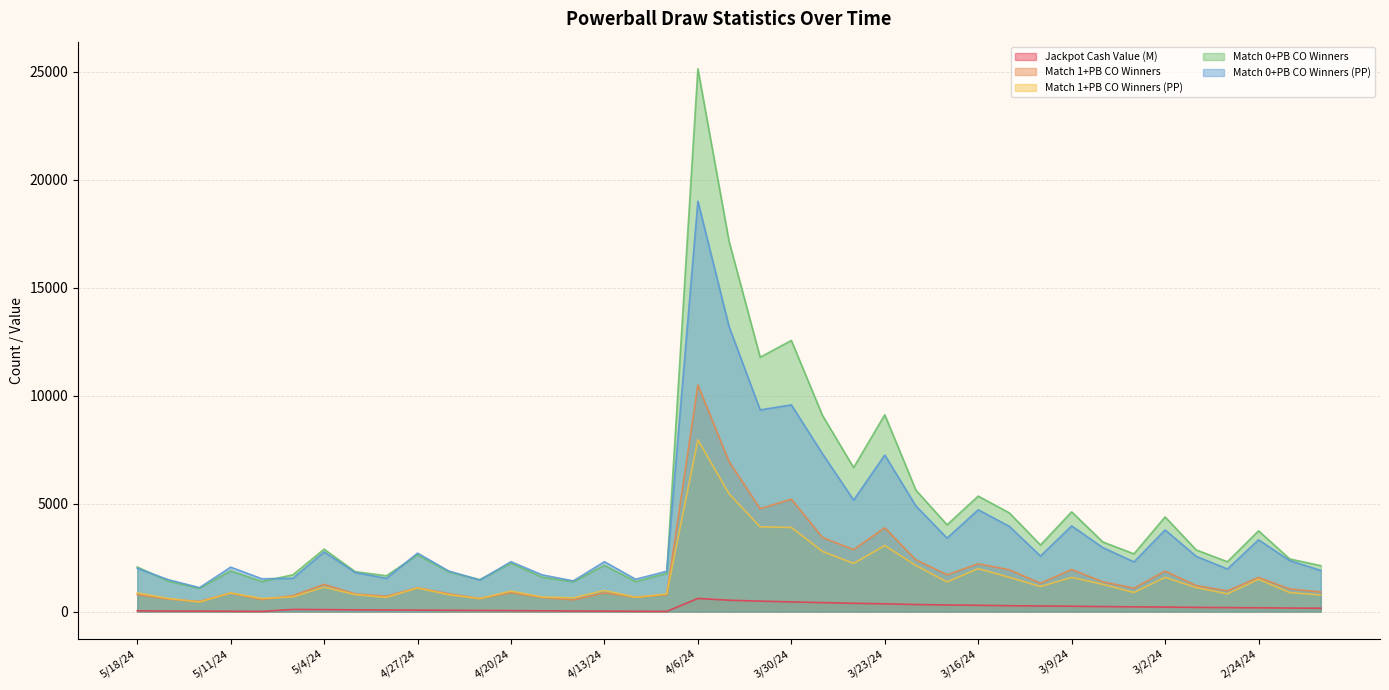

At how many categories does at least one series exceed 19735?

1